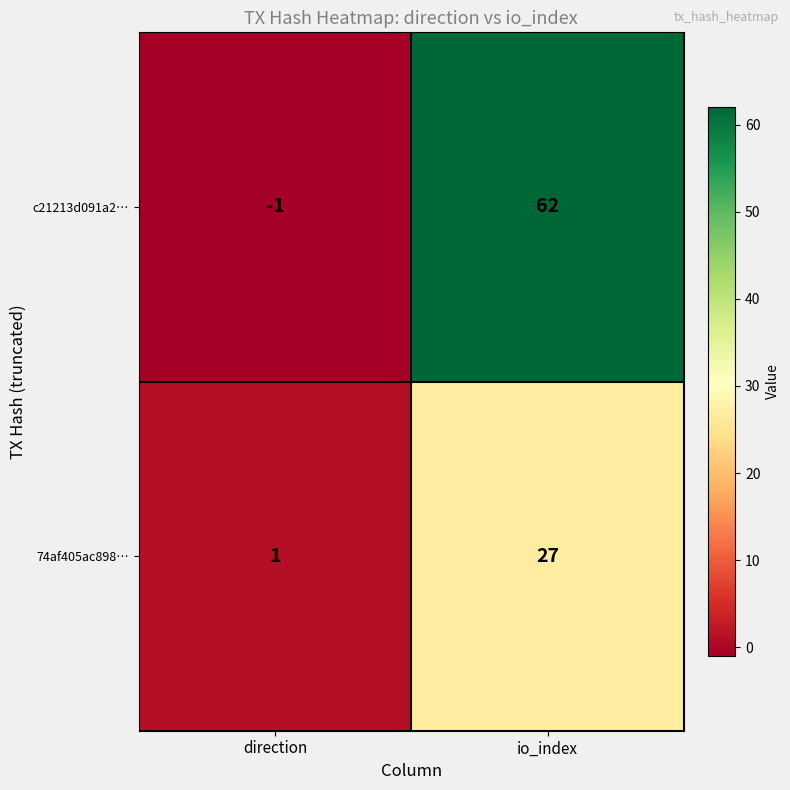

At how many categories does at least one series exceed 30?

1